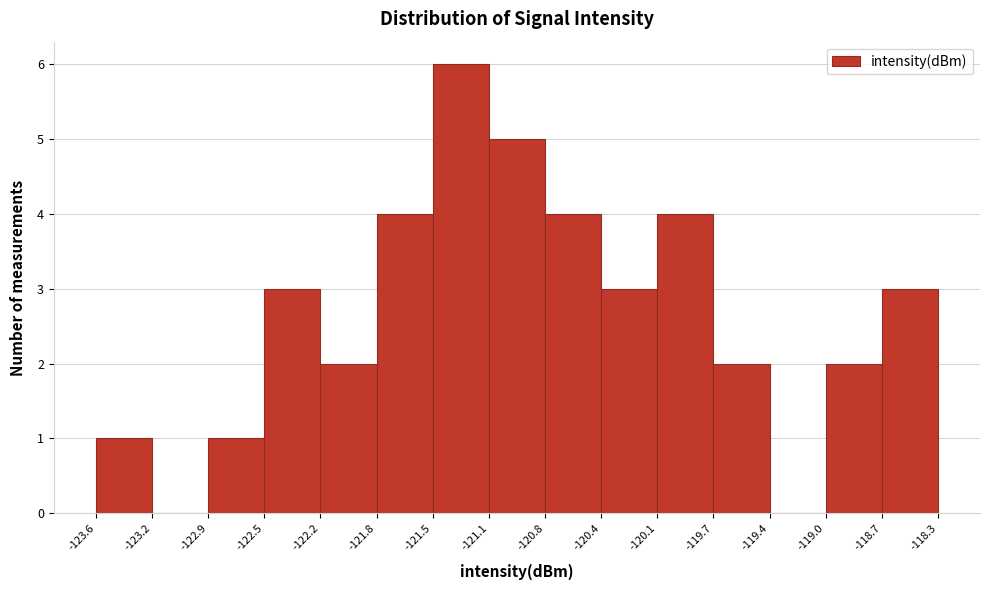

How tall is the bar that spans -119.7 to -119.4 on the x-axis? The values are not printed on the chart, so give them approximately, as read against the axis.

2